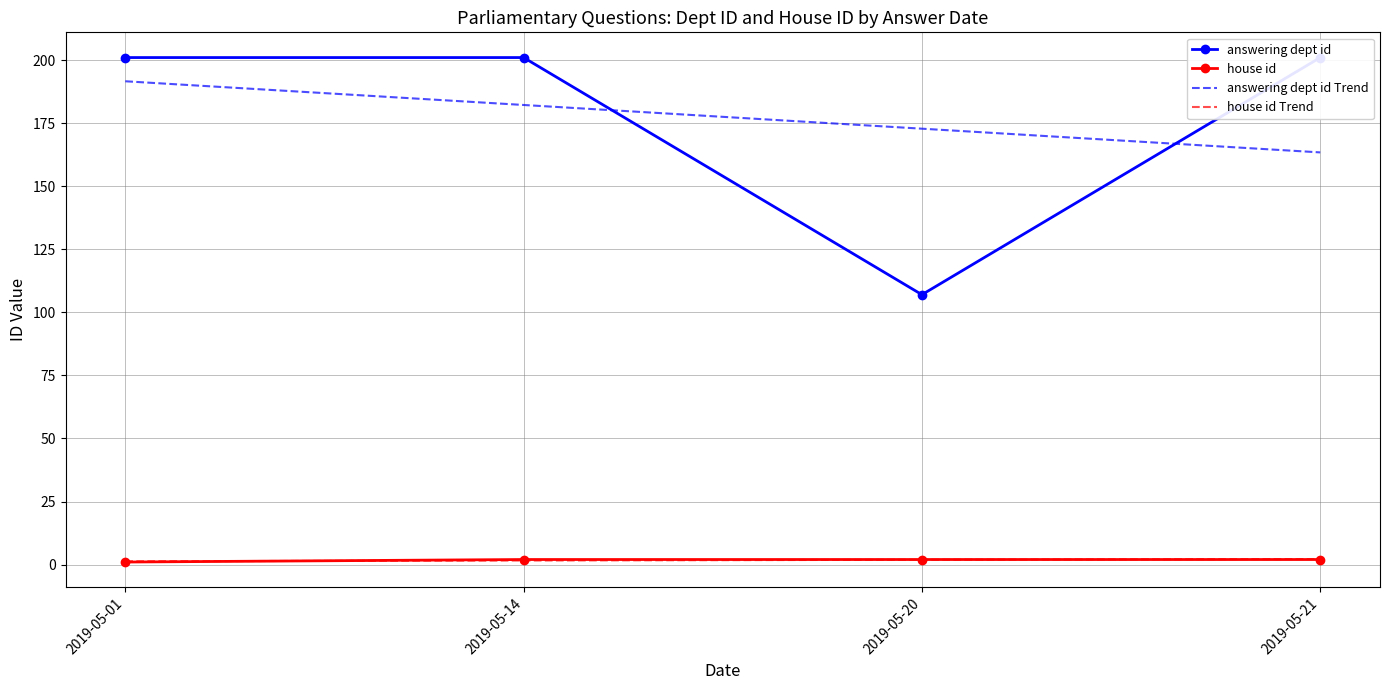

Rank the series at 2019-05-14 from highest to lowest value.

answering dept id, house id